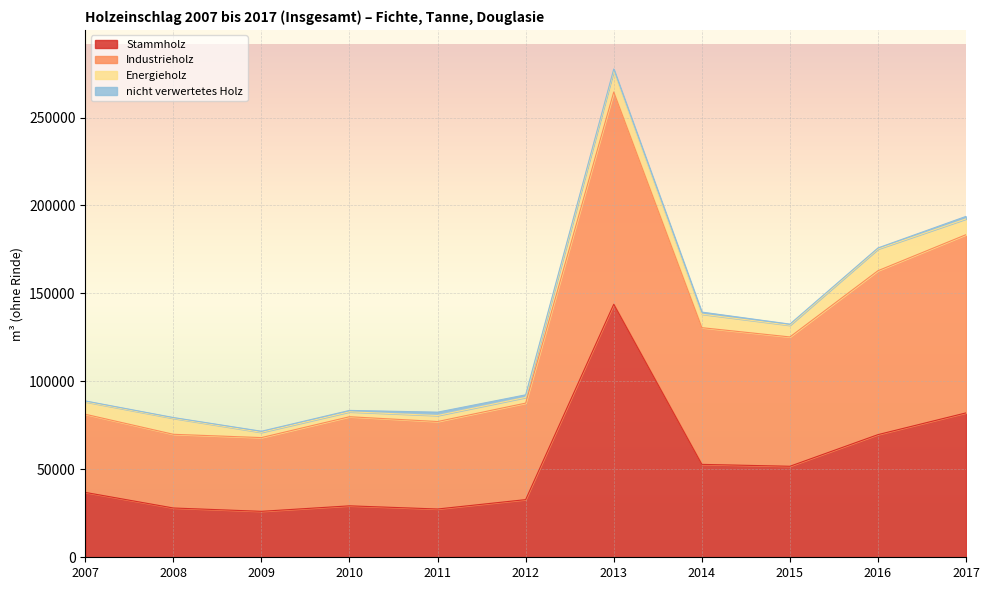

At which category does Industrieholz reach its first local valley?

2008